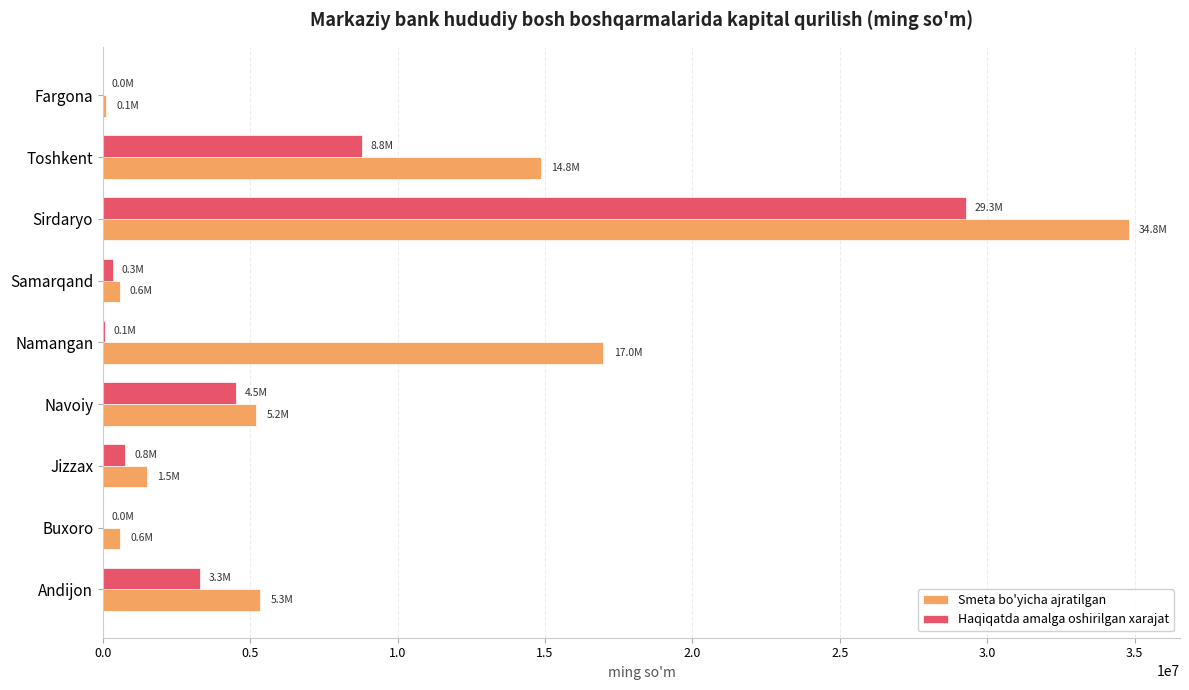

True or false: Haqiqatda amalga oshirilgan xarajat has a value of 51869910.3 at Sirdaryo.

False